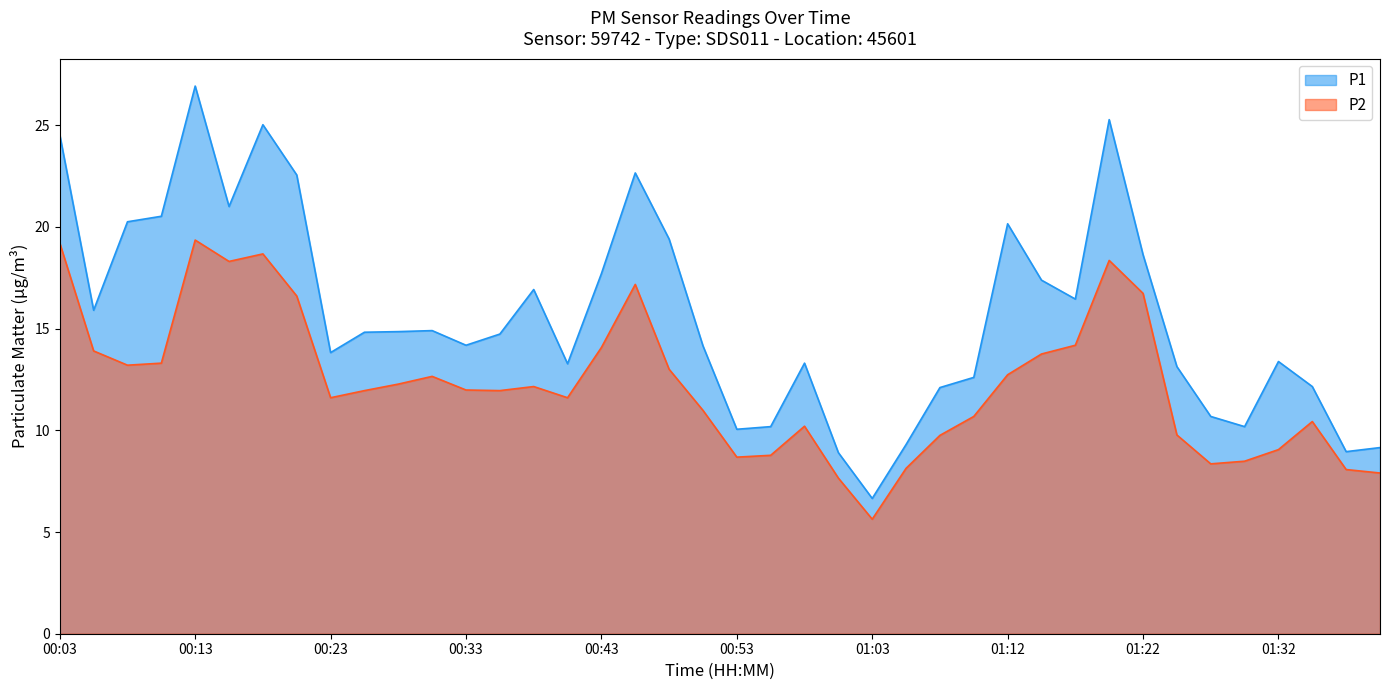

Rank the series by their maximum value, from highest to lowest.

P1, P2